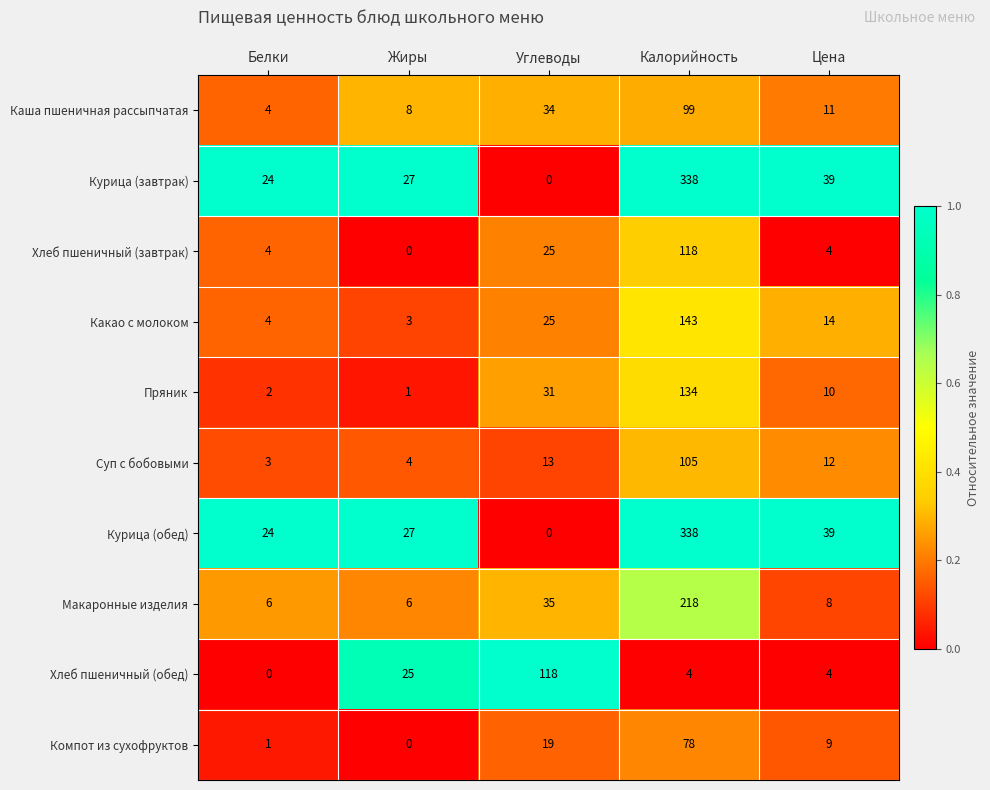

At which category does the chart reach its peak across all series?

Калорийность